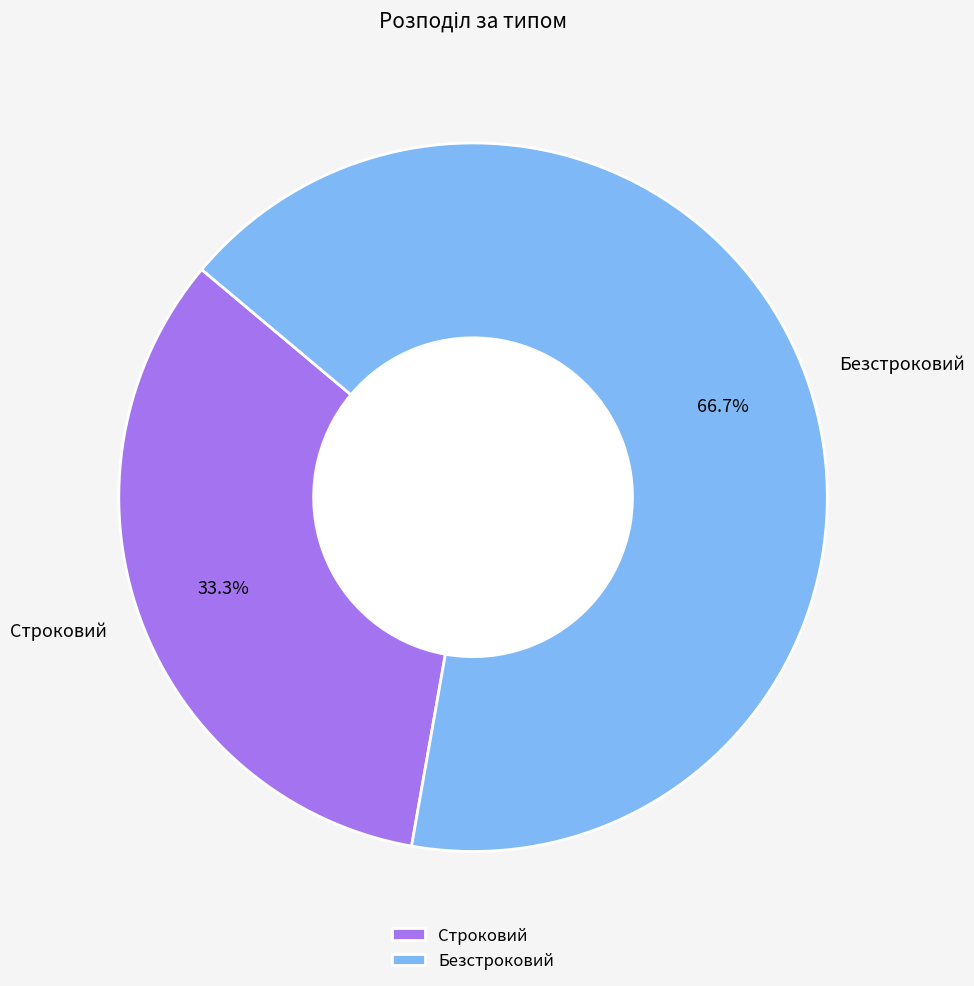

Which category accounts for the majority?

Безстроковий